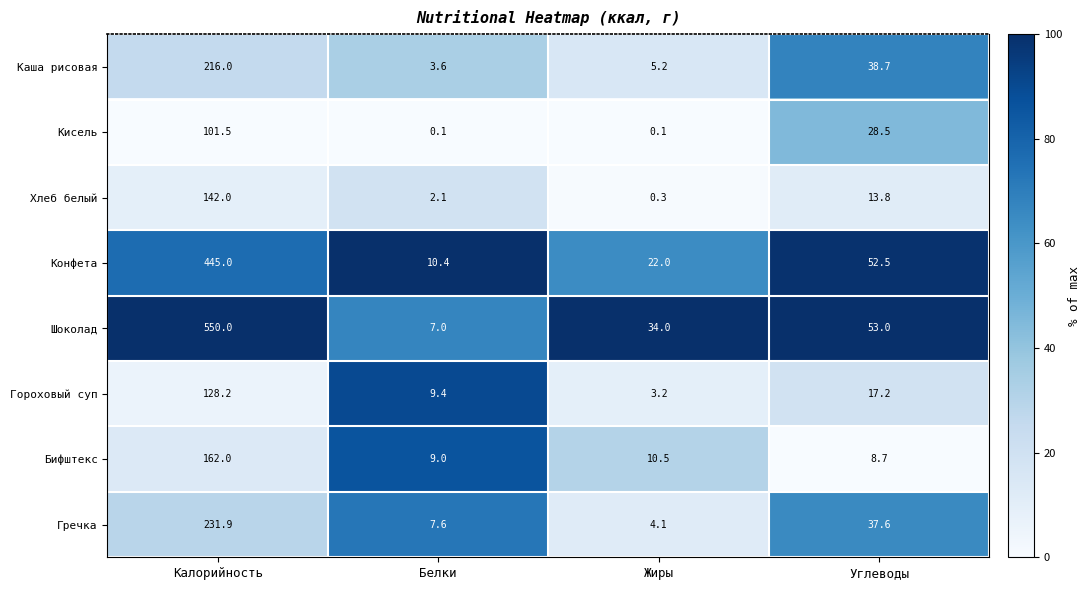

What is the difference between the second highest and minimum values in the Гречка series?

33.5